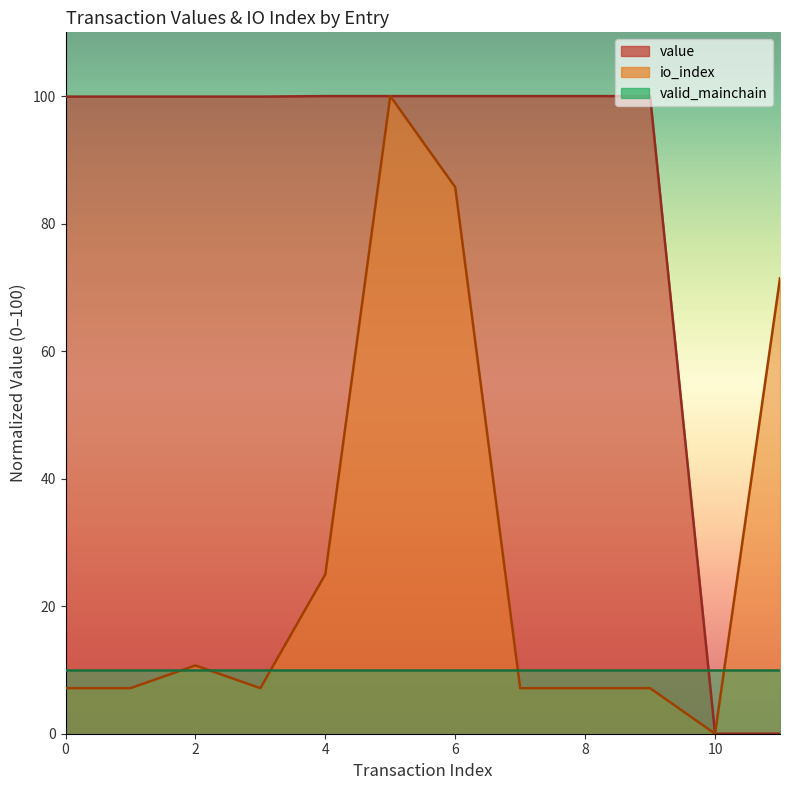

True or false: value and io_index intersect in this chart.

False